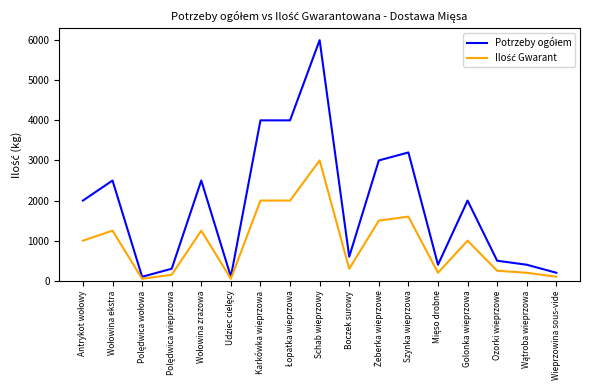

Which label corresponds to the largest value in the chart?

Schab wieprzowy